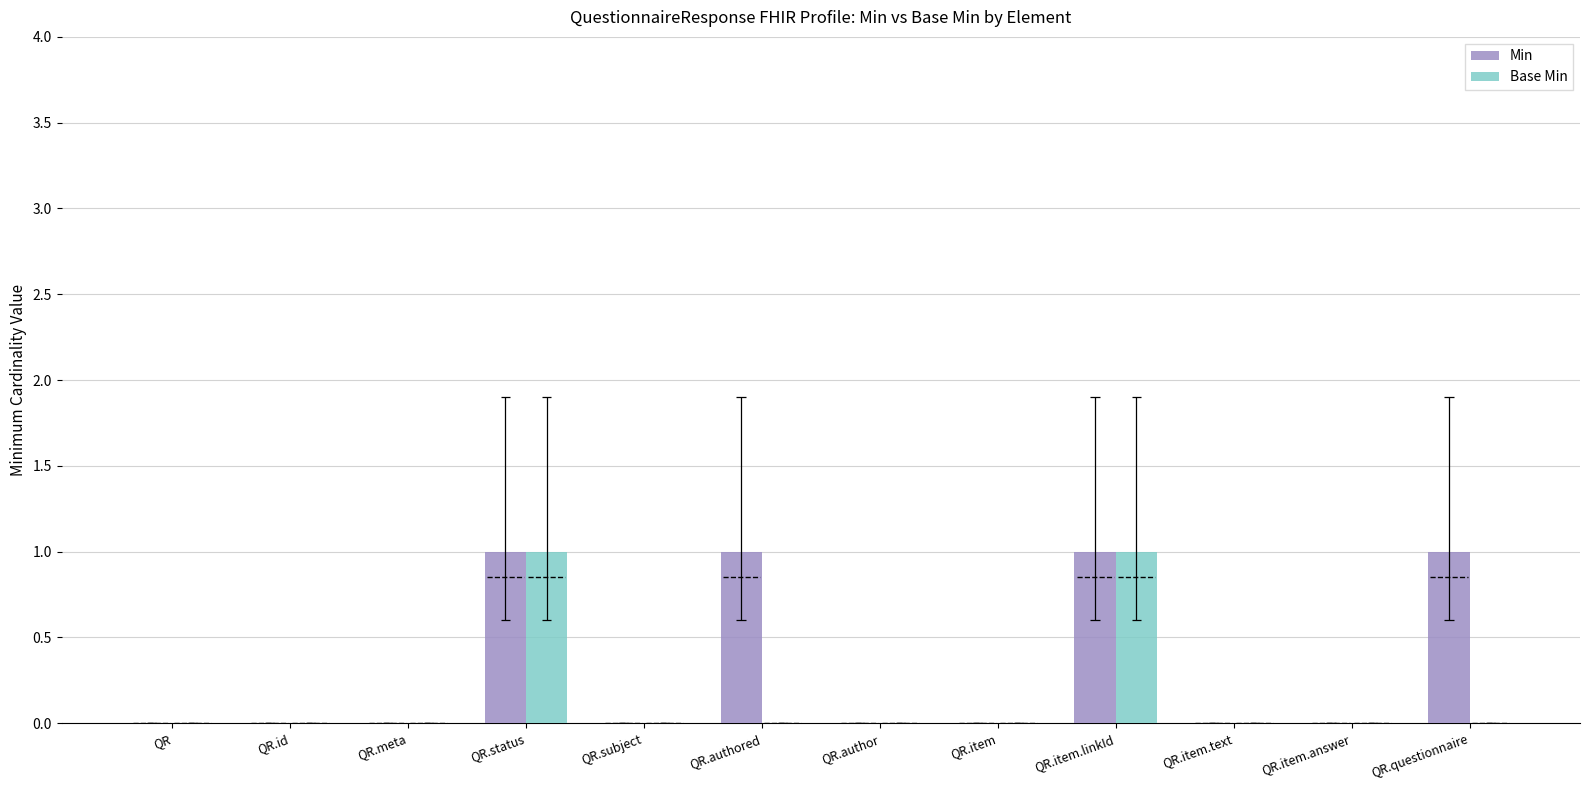

List the labels in order of Base Min value, largest first.

QR.status, QR.item.linkId, QR, QR.id, QR.meta, QR.subject, QR.authored, QR.author, QR.item, QR.item.text, QR.item.answer, QR.questionnaire